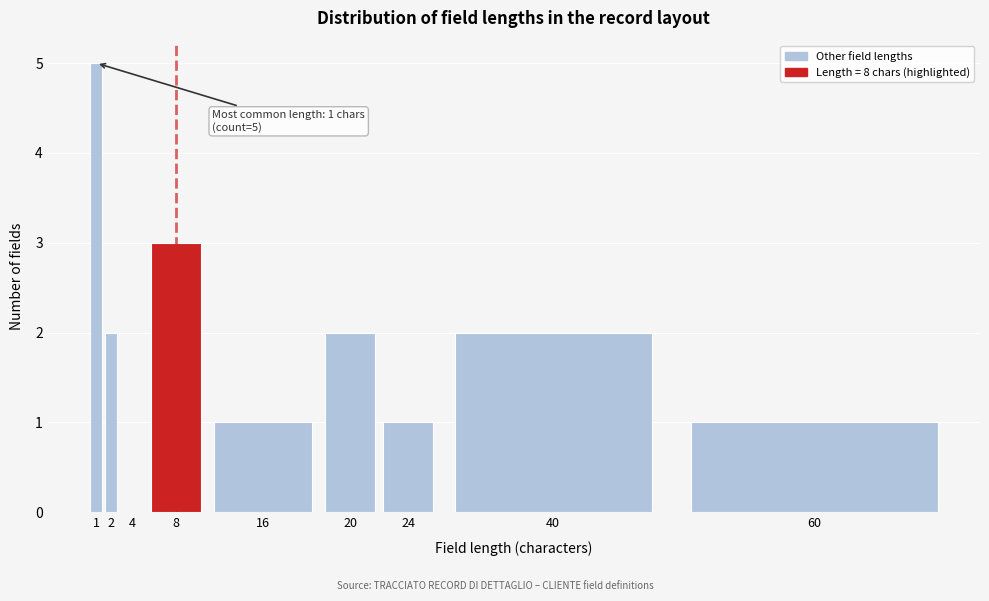

What is the ratio of the value at 40 to the value at 2?

1.0